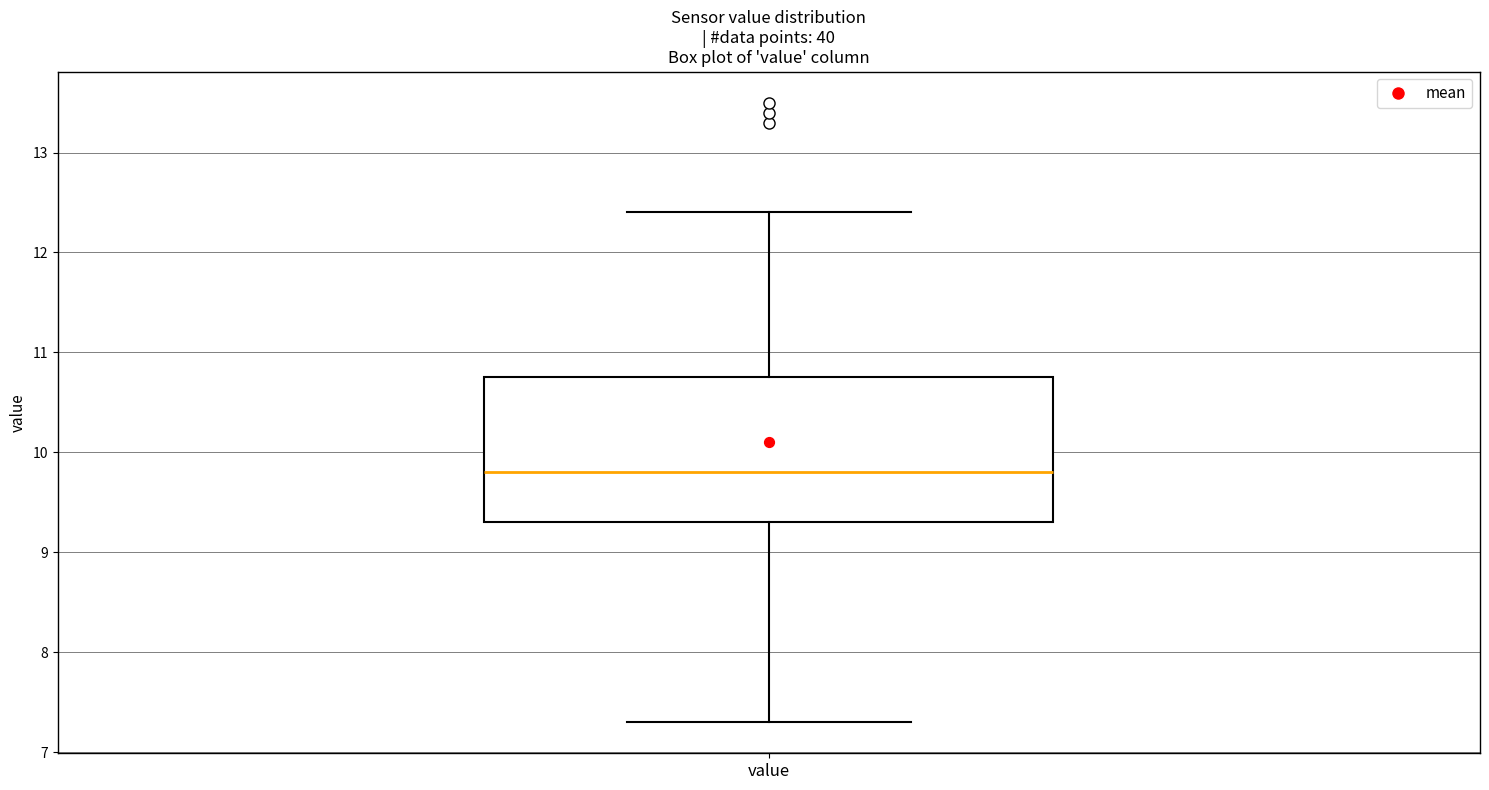

Read this box plot against the y-axis: the position of the median line, the range covered by the box, and the ends of both whiskers. The values are not printed on the chart, so give them approximately, as read against the axis.

median 9.8, box 9.3 to 10.8, whiskers 7.3 to 12.4